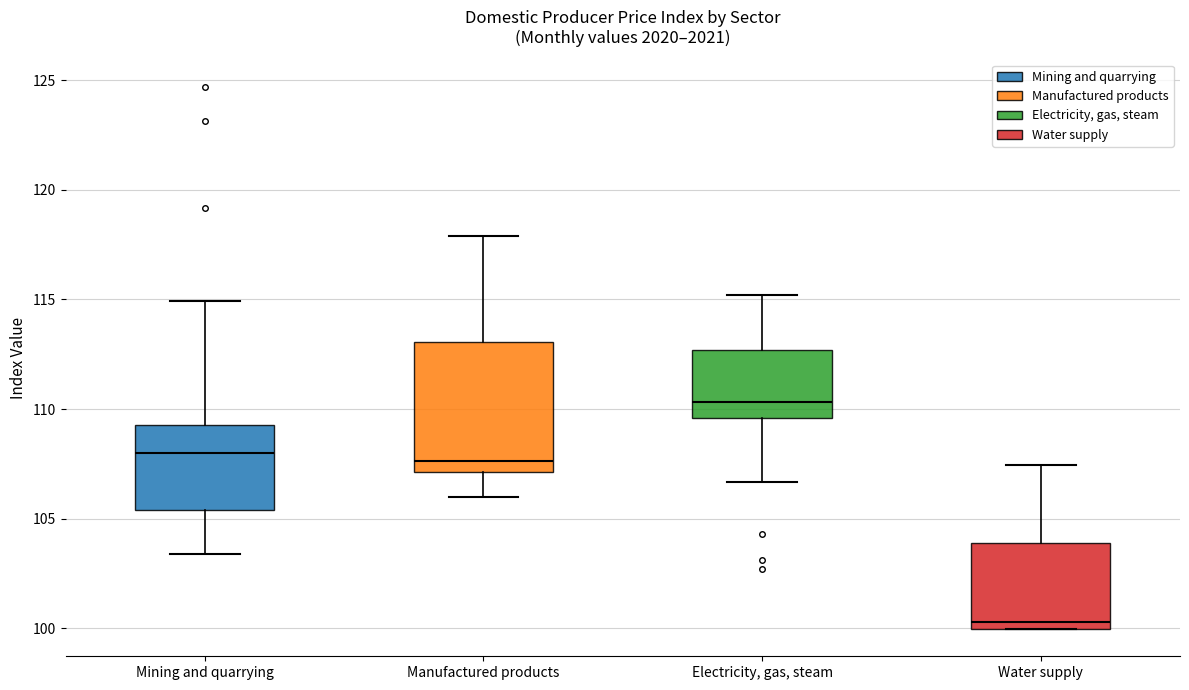

Reading left to right, read every box against the y-axis: the position of its median line, the range the box covers, and the ends of its whiskers. The values are not printed on the chart, so give them approximately, as read against the axis.

Mining and quarrying: median 108.0, box 105.5 to 109.5, whiskers 103.5 to 115.0
Manufactured products: median 107.5, box 107.0 to 113.0, whiskers 106.0 to 118.0
Electricity, gas, steam: median 110.5, box 109.5 to 112.5, whiskers 106.5 to 115.0
Water supply: median 100.5, box 100.0 to 104.0, whiskers 100.0 to 107.5